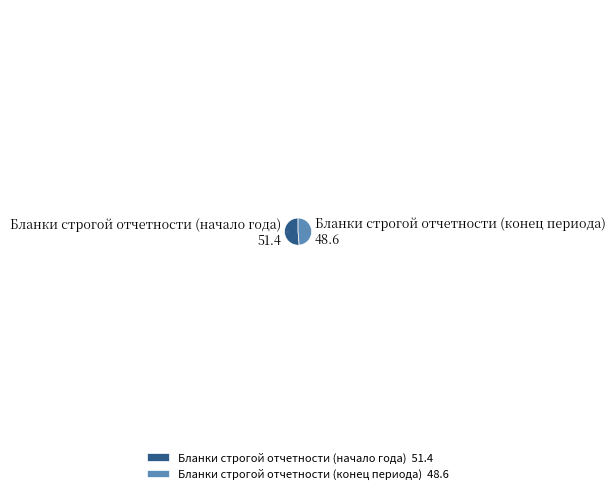

How many slices are in this pie chart?

2